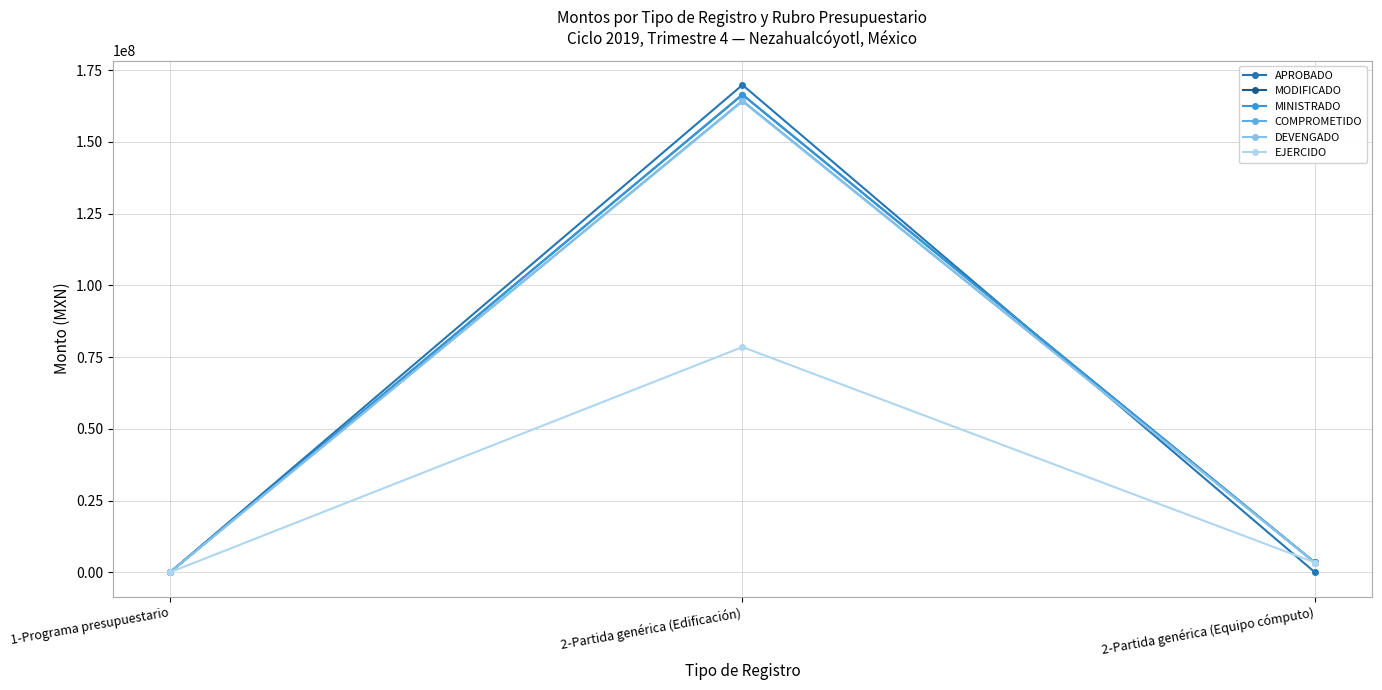

The EJERCIDO series shows -46159015.3 at 1-Programa presupuestario. True or false?

False